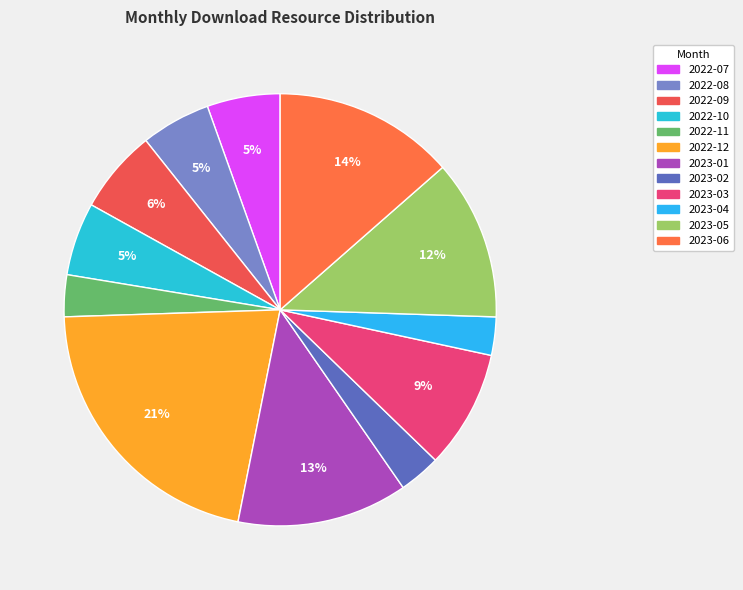

To the nearest percent, what percentage of the pie is 2023-01?

13%